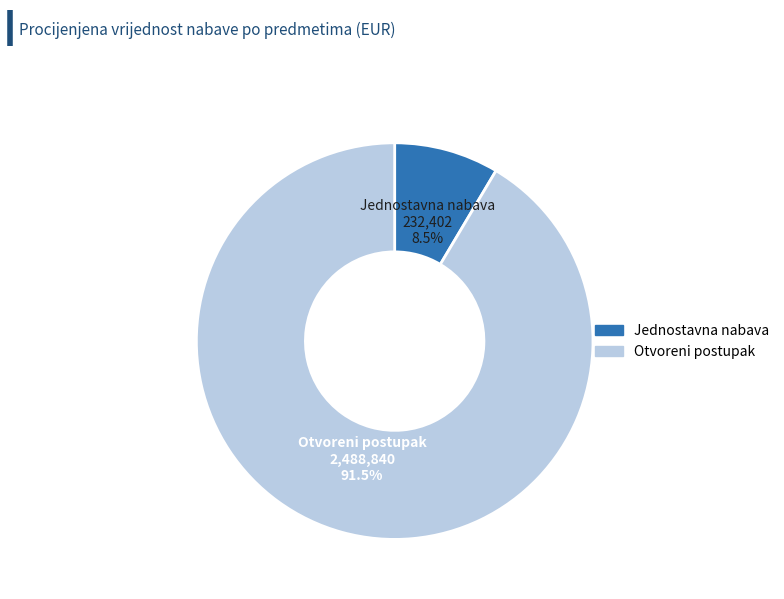

Count the number of slices in the pie.

2